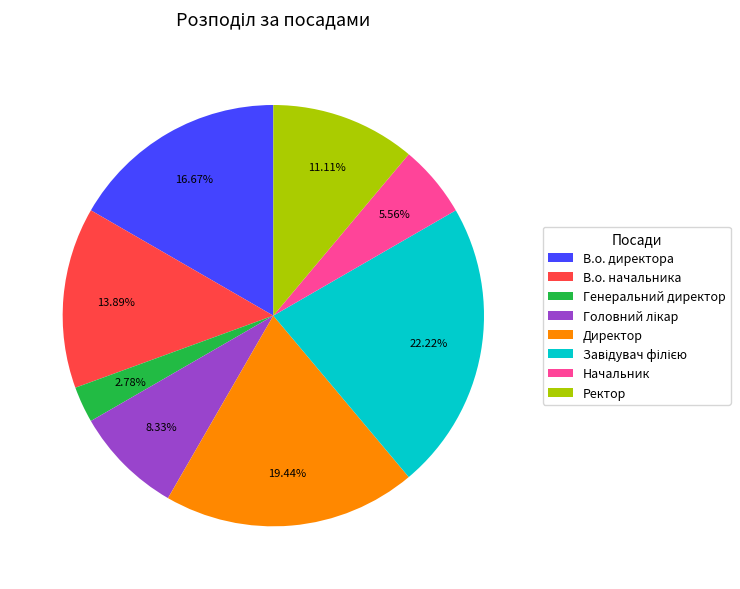

Combined, do Начальник and В.о. директора account for over 50%?

No